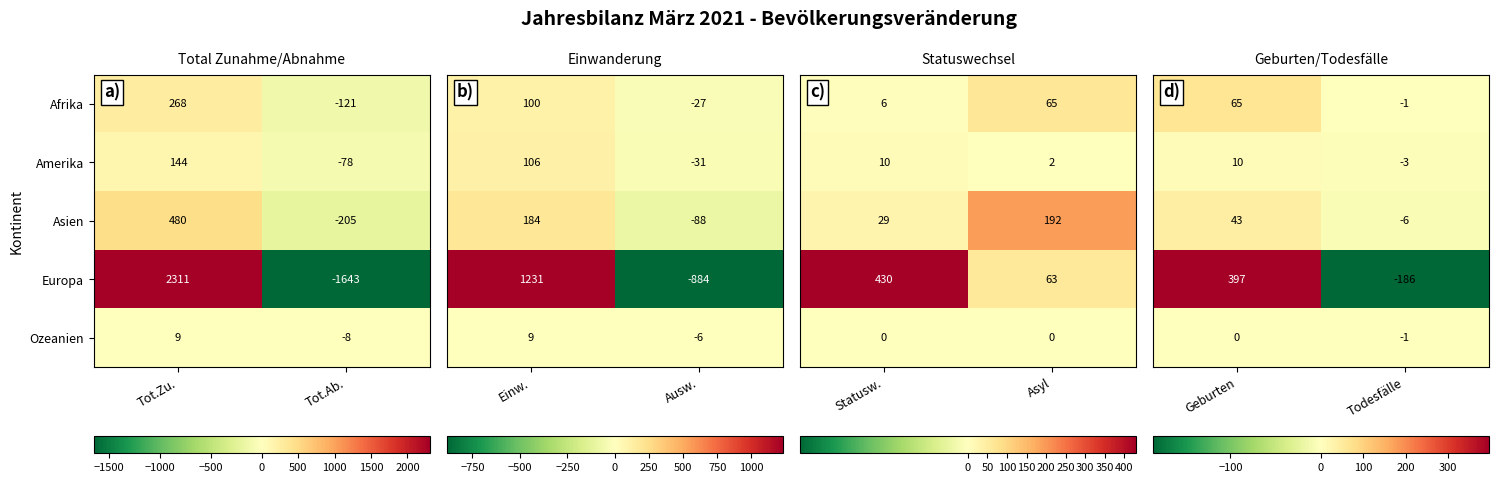

What is the difference between the Afrika values at Tot.Ab. and Tot.Zu.?

389